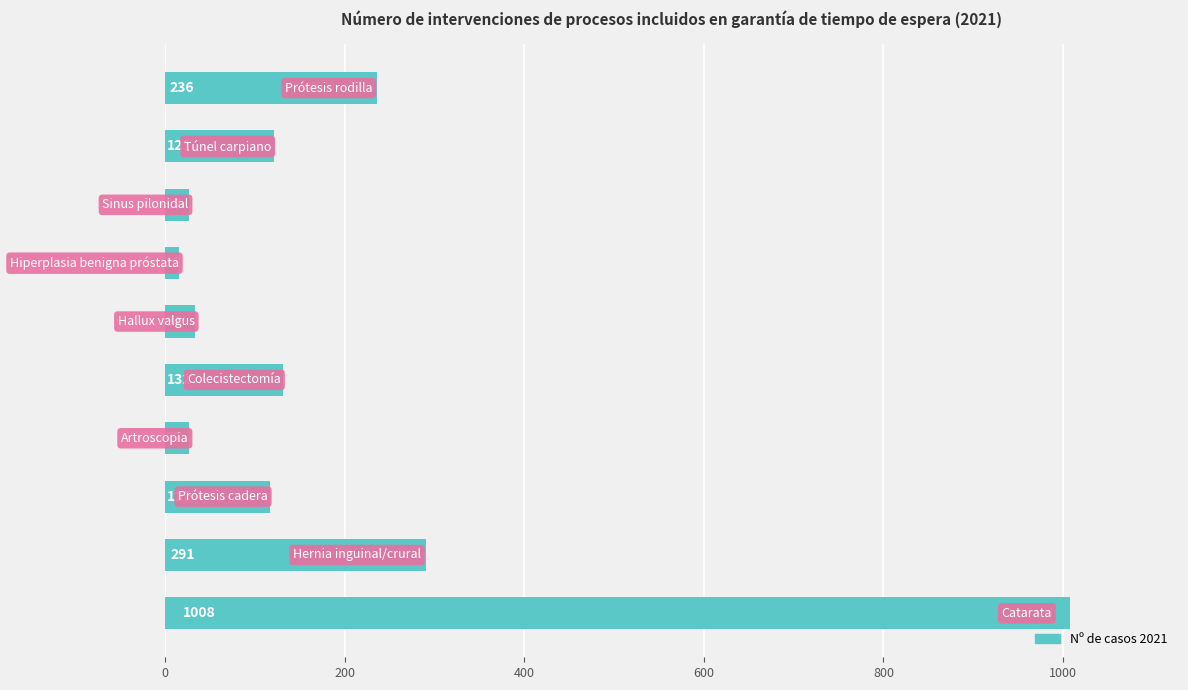

Reading bottom to top, transcribe all the data shown in this chart.

1008	291	117	27	132	34	16	27	121	236